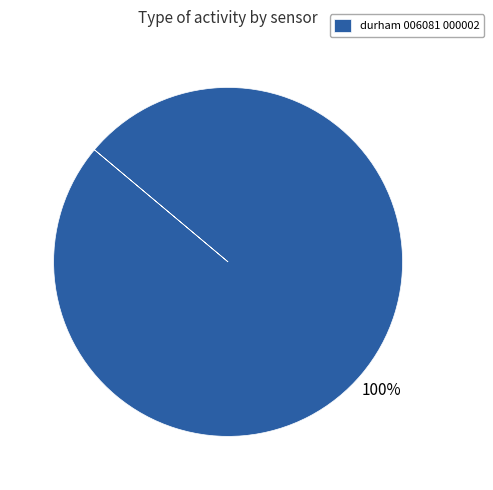

Is durham 006081 000002 the majority of the pie?

Yes